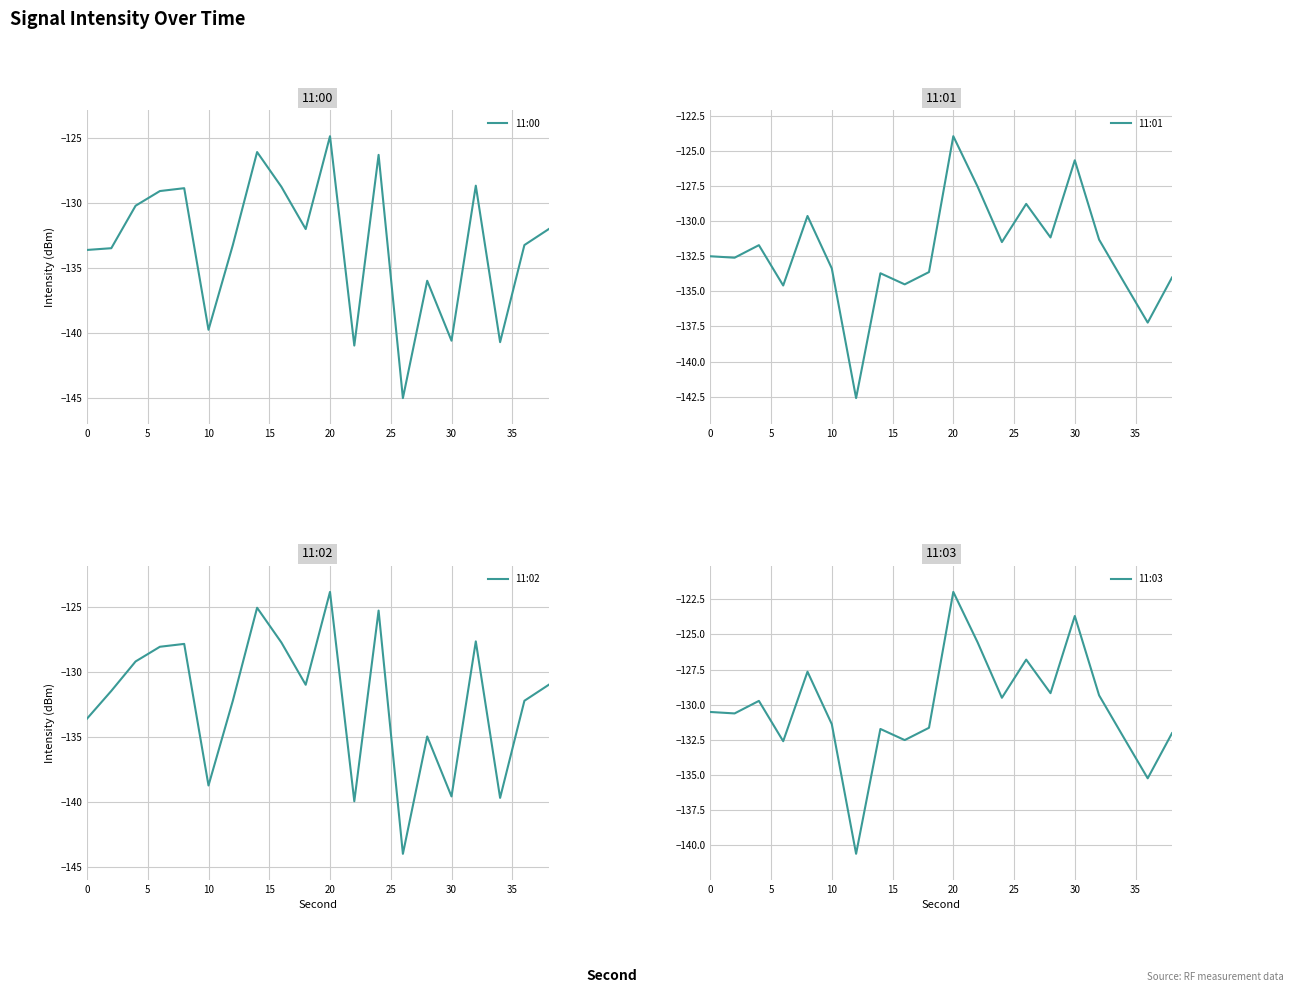

The 11:02 series shows -123.9 at 20. True or false?

True